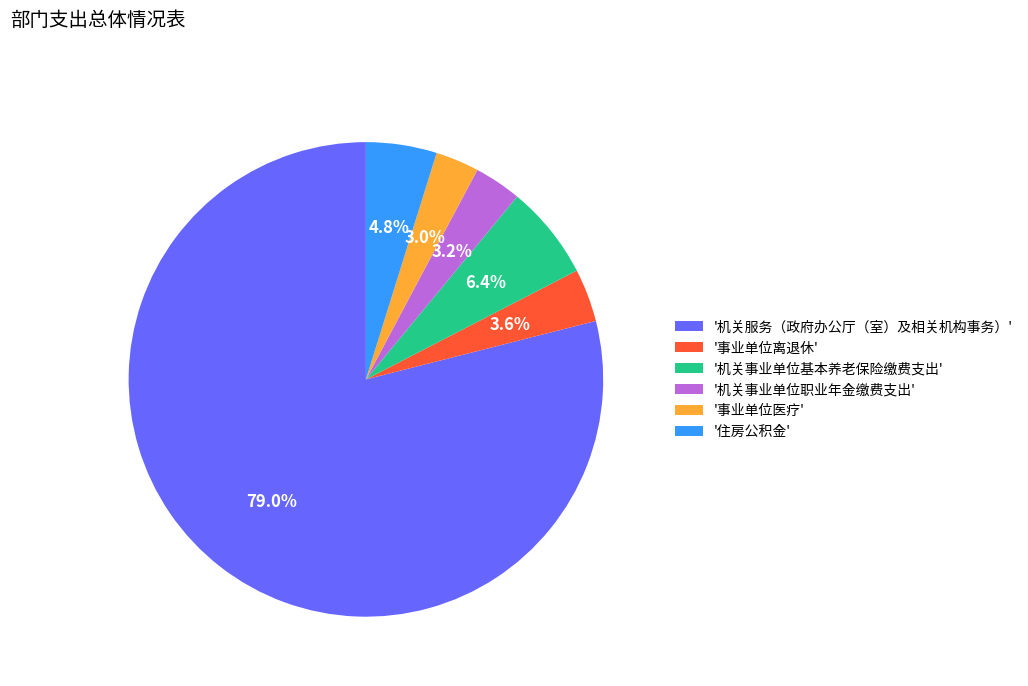

Does '机关服务（政府办公厅（室）及相关机构事务）' account for over 50% of the chart?

Yes